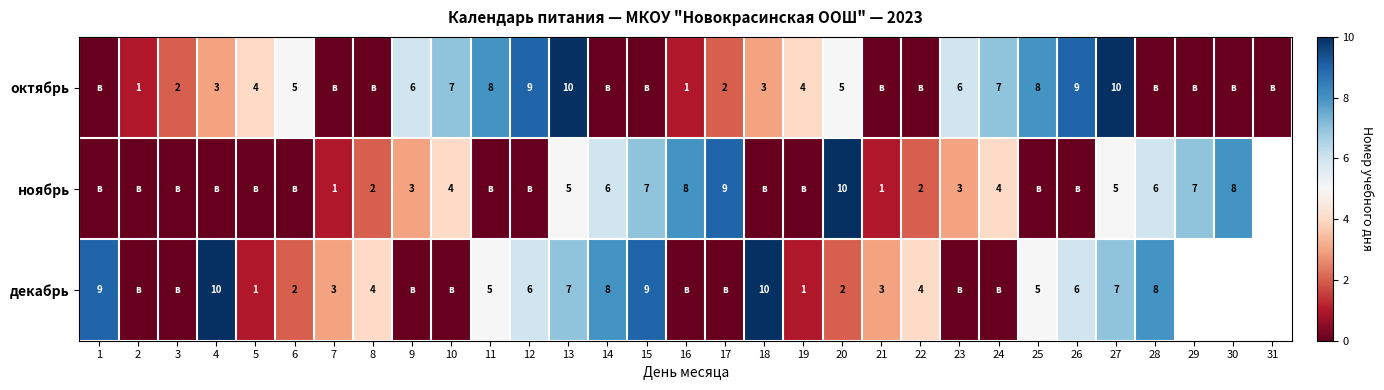

Which label corresponds to the largest value in the chart?

13